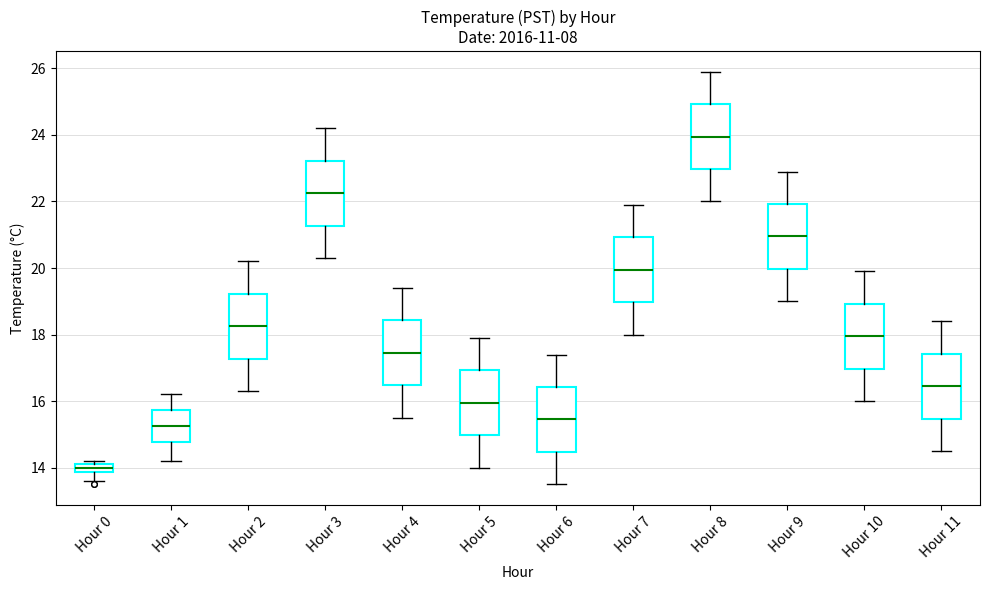

Which box's median line is the lowest?

Hour 0